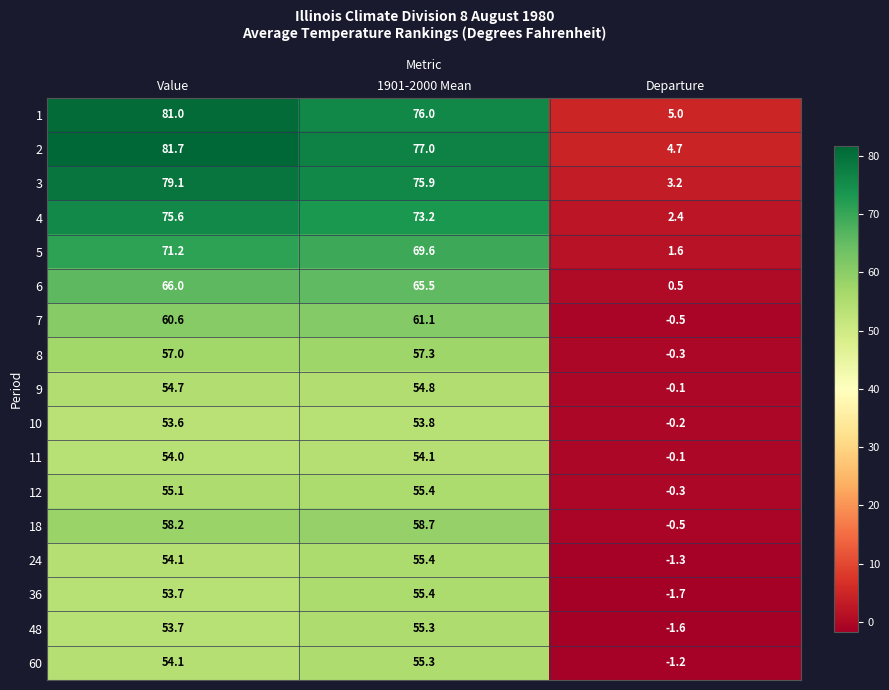

How many data points in 12 are above 55?

2